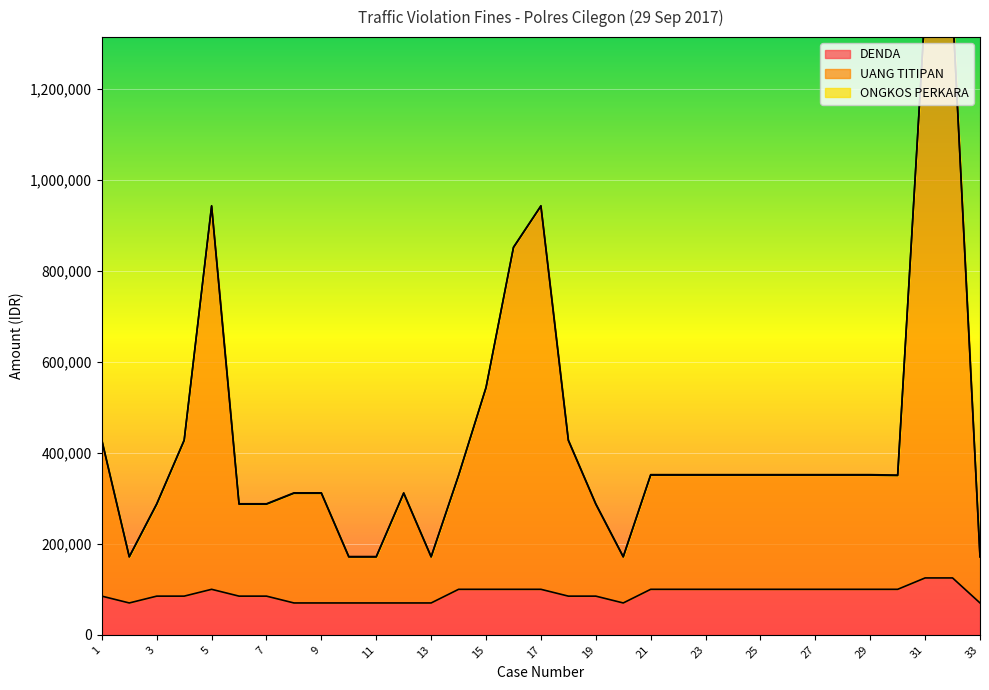

What is the value of the DENDA point at the 31st from the left?

125000